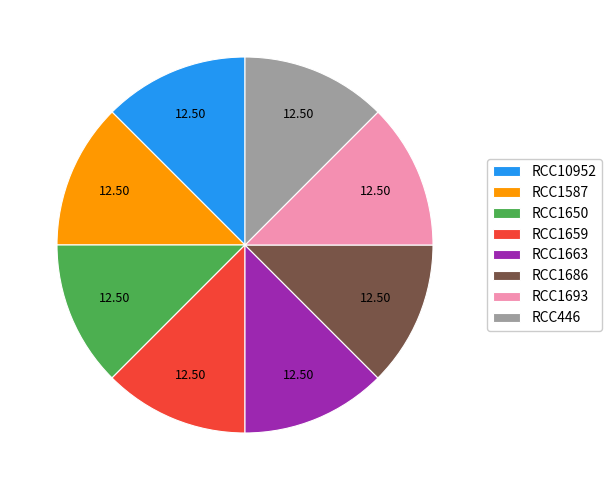

What is the ratio of the value at RCC1650 to the value at RCC1587?

1.0